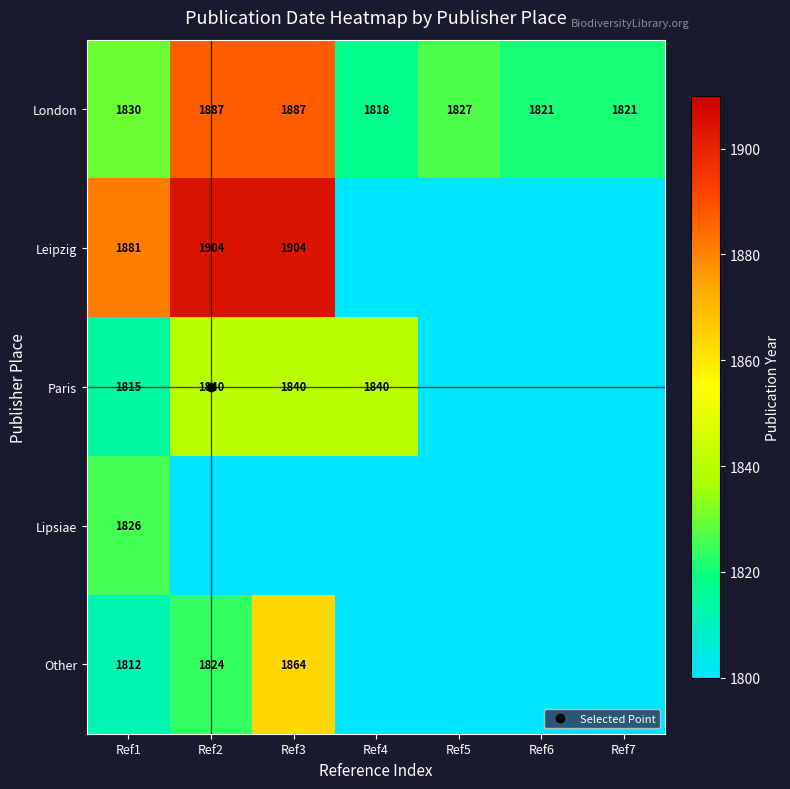

The value of Paris at Ref2 is 1840. True or false?

True